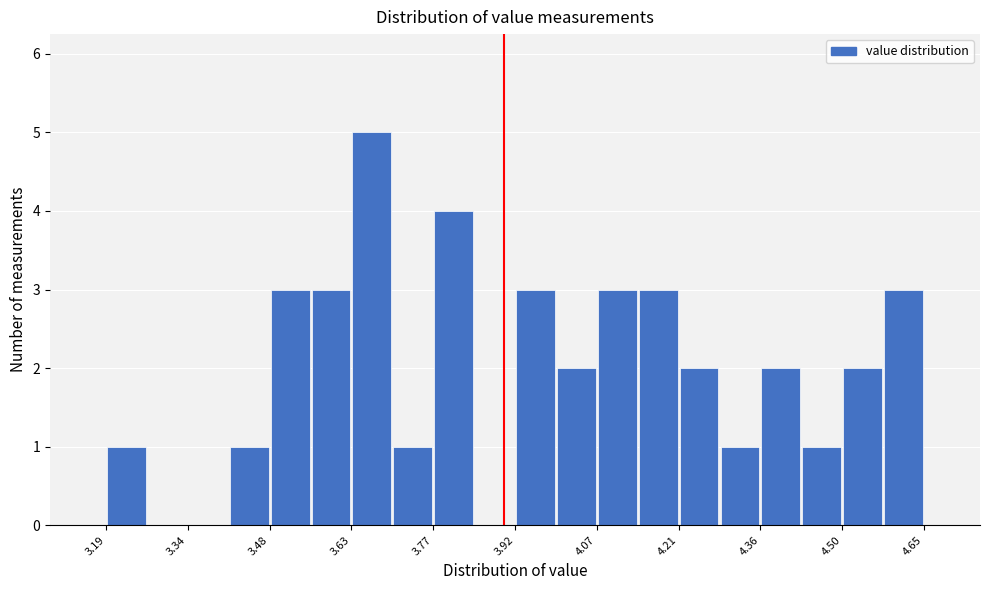

Around what value on the x-axis is the tallest bar? Give the approximate position of its centre, as read against the axis.

3.66